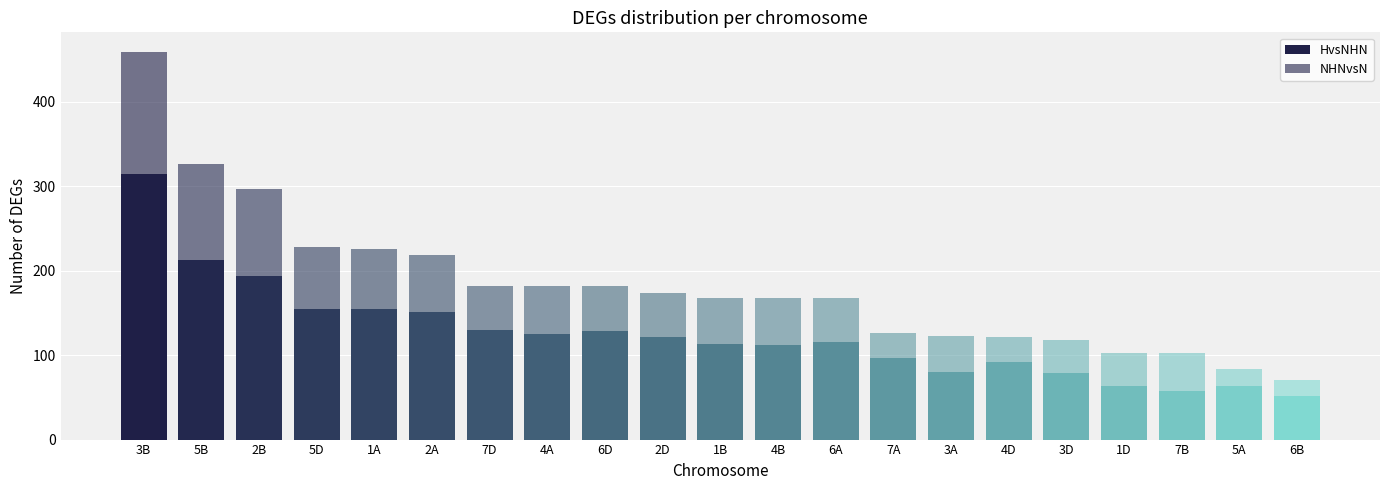

Between 2A and 1B, which series saw the biggest shift?

HvsNHN